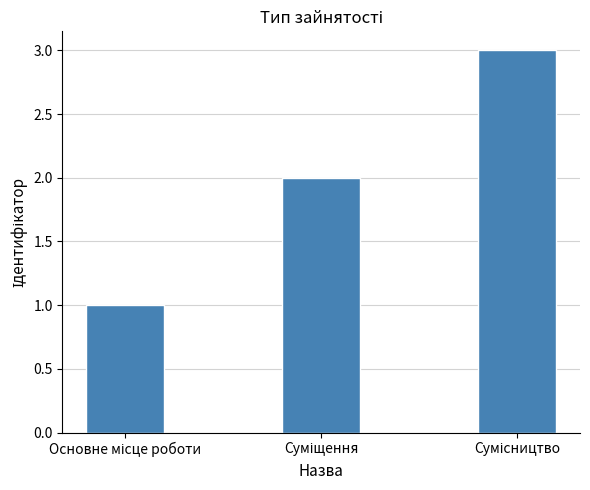

What is the greatest value displayed?

3